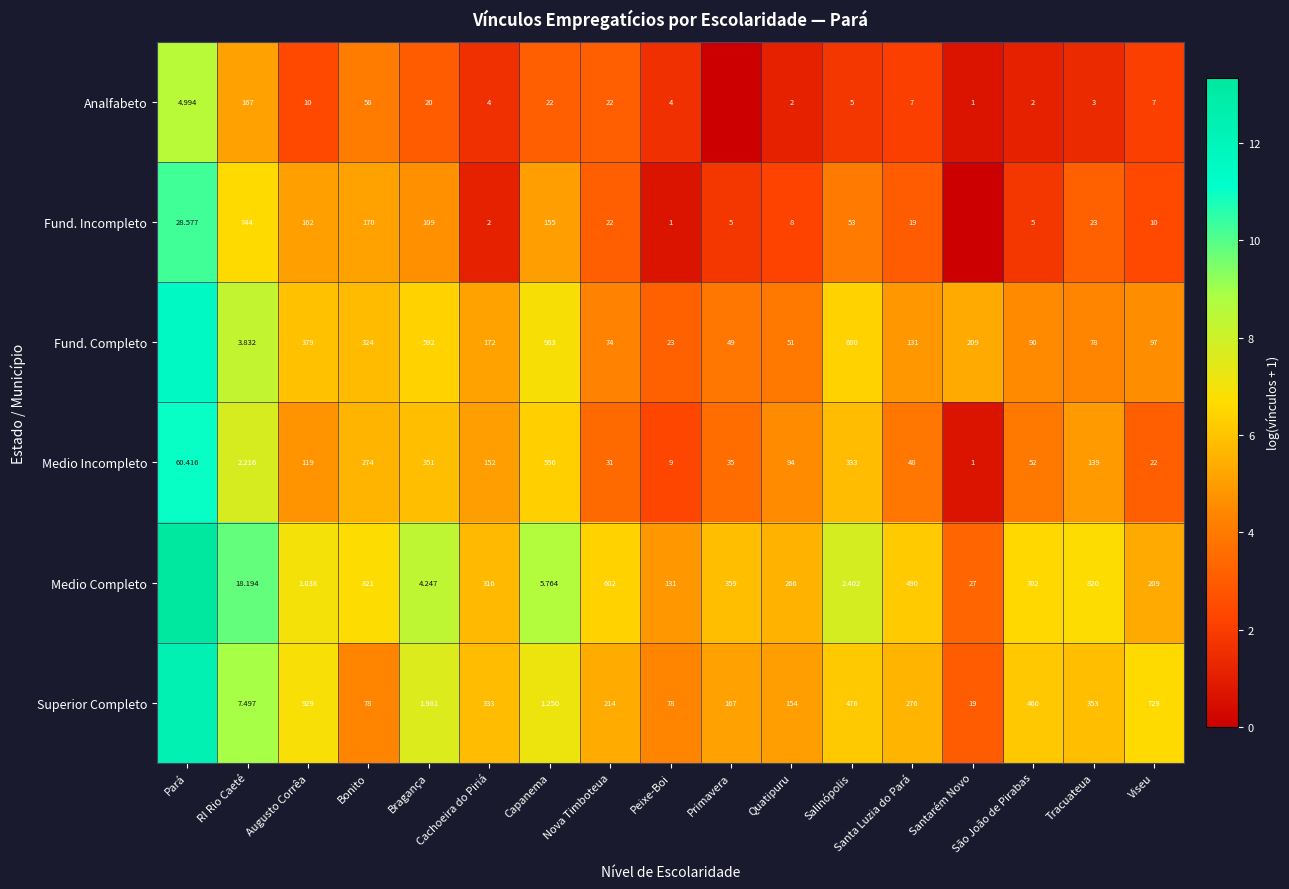

Where is Medio Incompleto nearest to the value 278?

Bonito